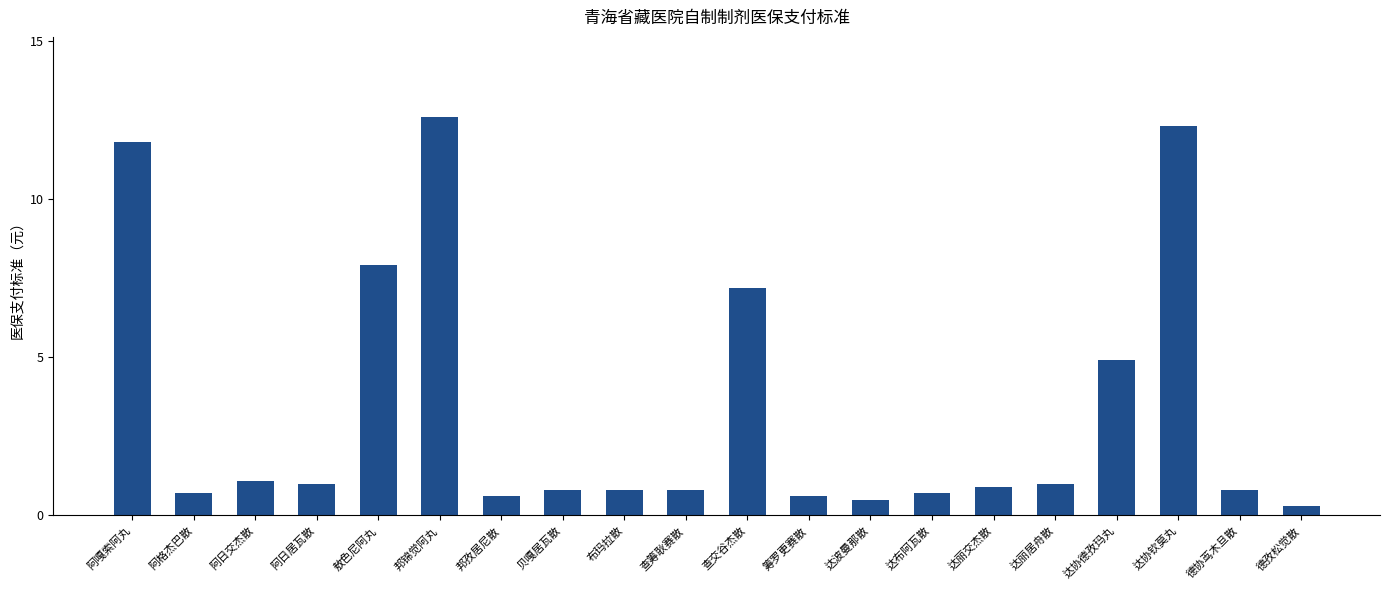

What position from the left is 贝嘎居瓦散?

8